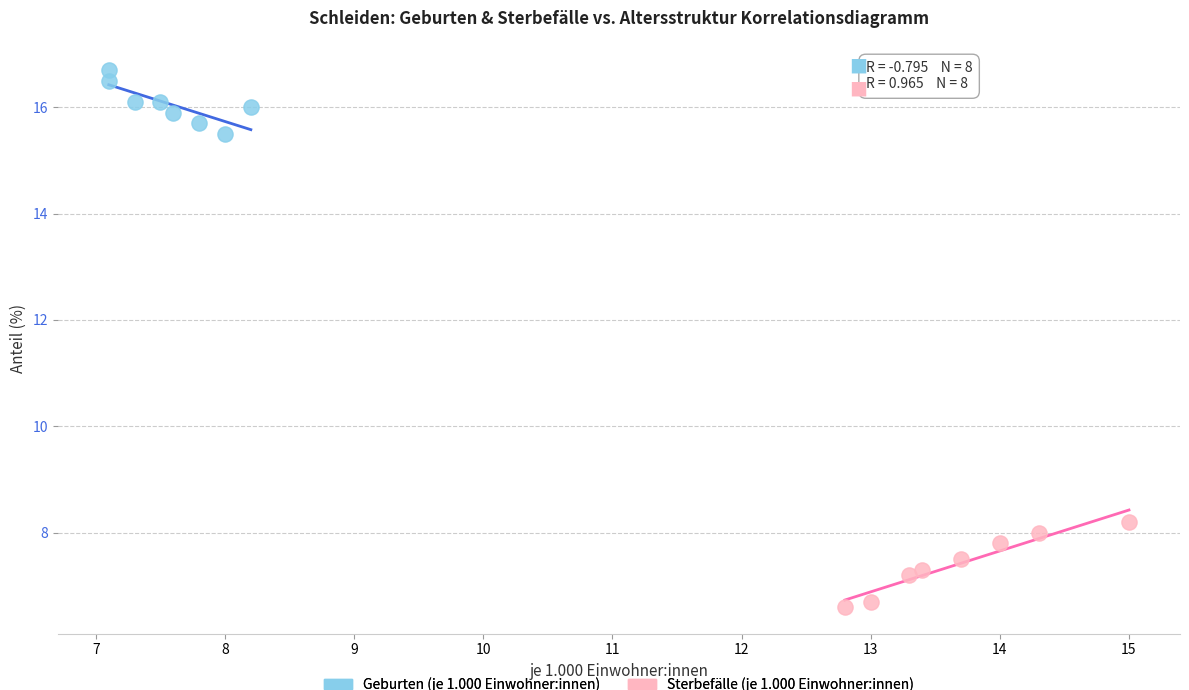

Which series contains the lowest Y value?

Sterbefälle (je 1.000 Einwohner:innen)